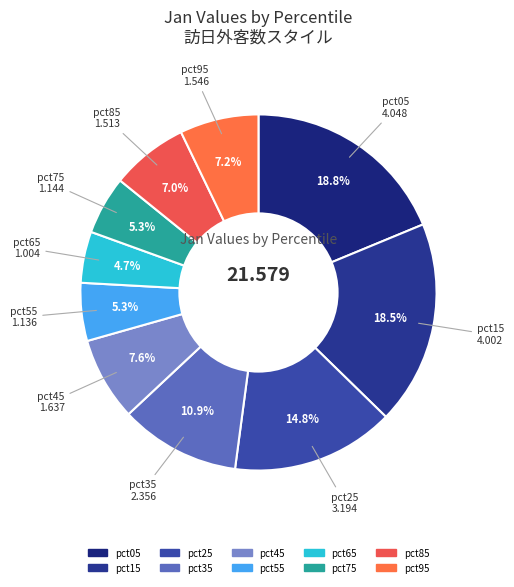

To the nearest percent, what portion does pct85 represent?

7%